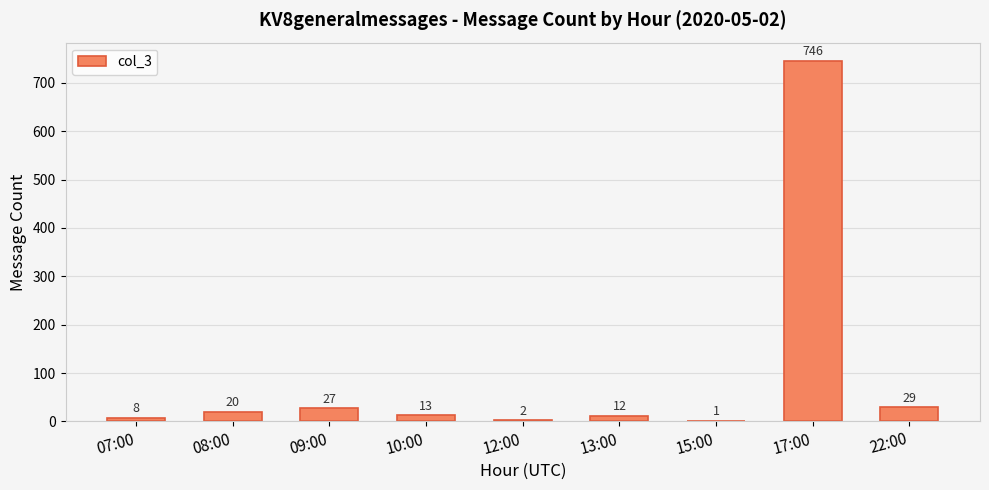

The value at 17:00 is 989. True or false?

False